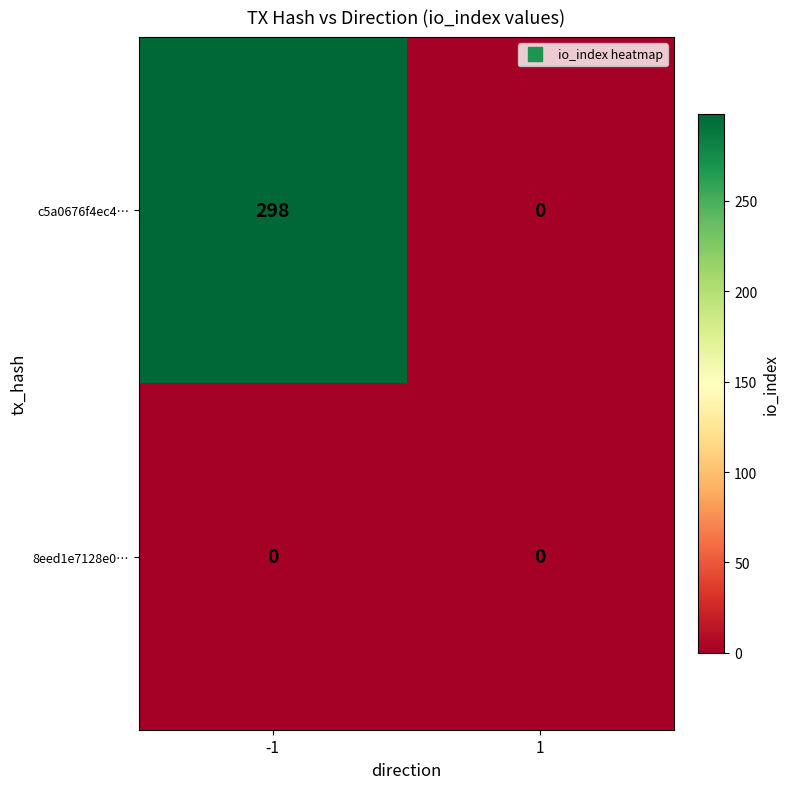

Rank the series by their average value, from lowest to highest.

8eed1e7128e0…, c5a0676f4ec4…